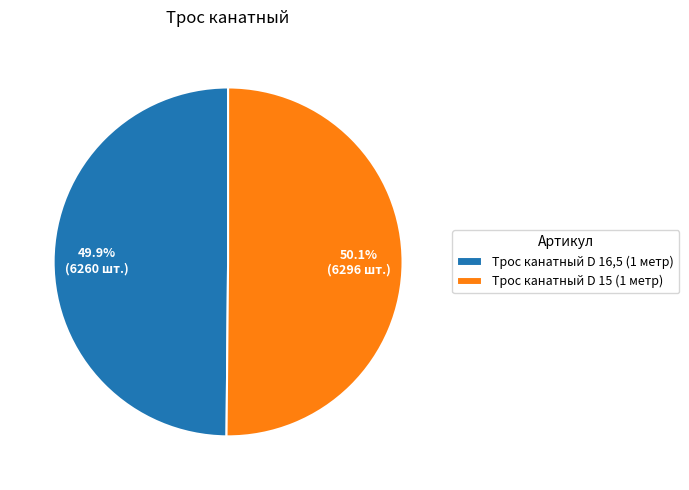

What percentage is the Трос канатный D 15 (1 метр) slice, to the nearest percent?

50%